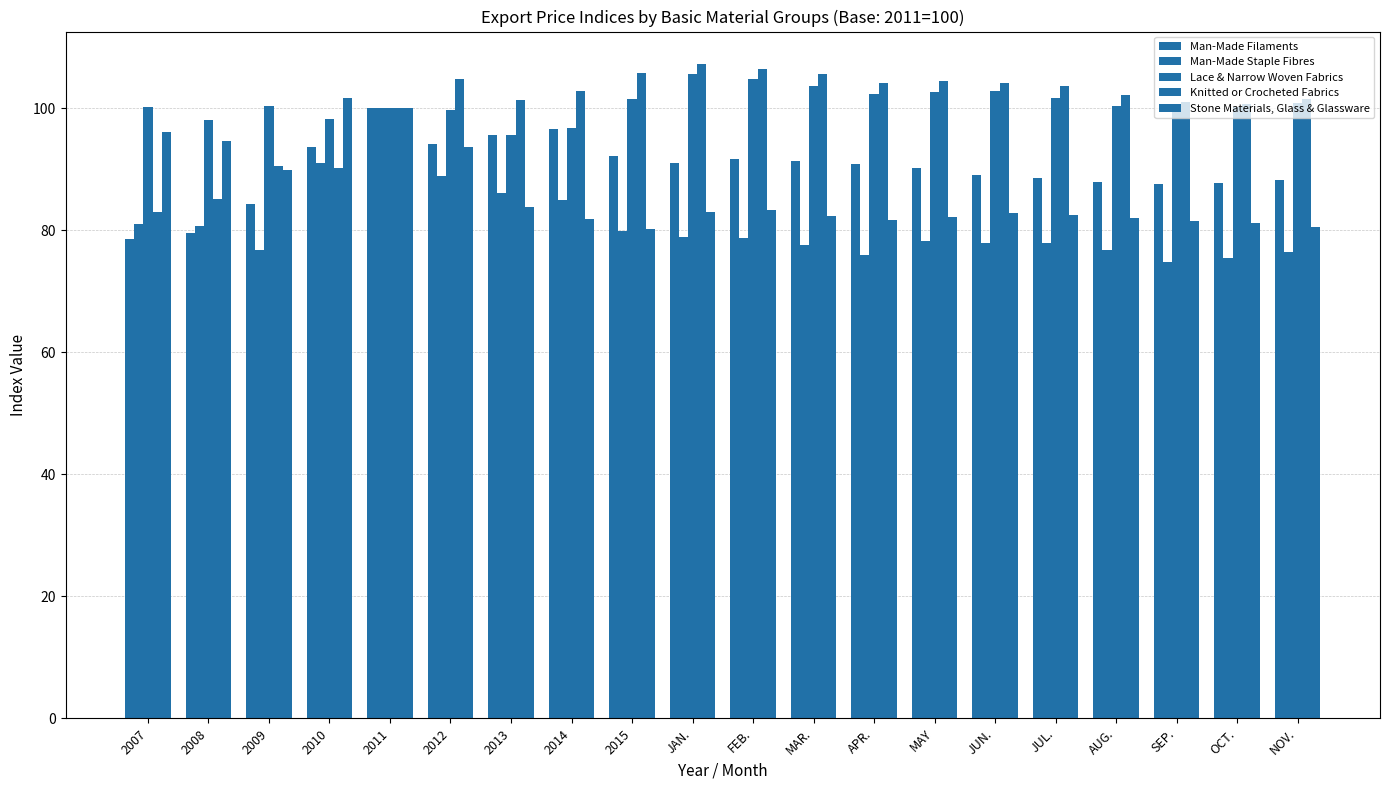

What is the minimum value for Lace & Narrow Woven Fabrics?

95.7